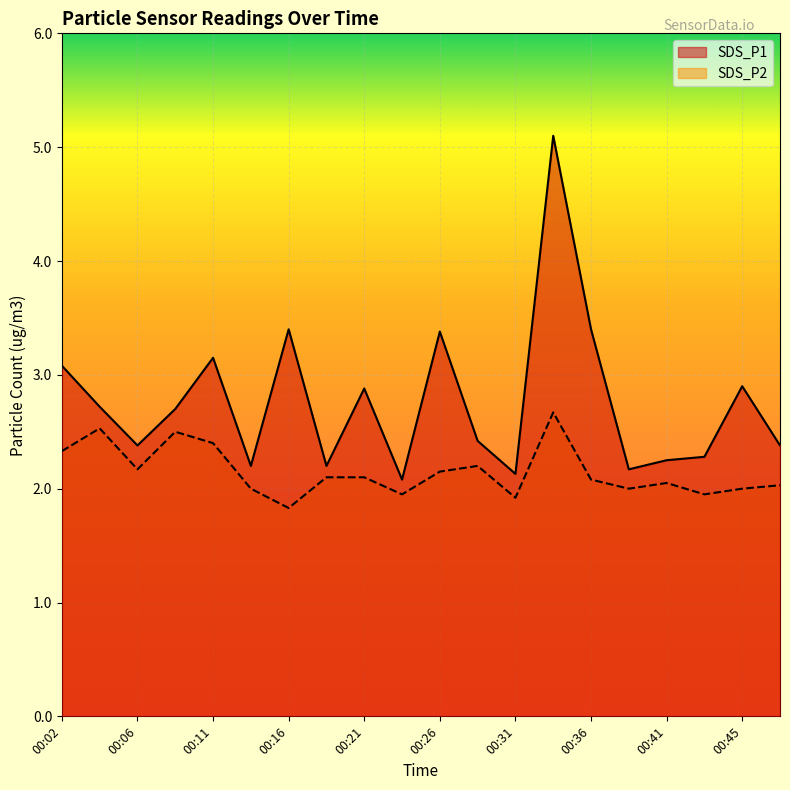

In SDS_P1, how many points are higher than both neighbors (excluding endpoints)?

6